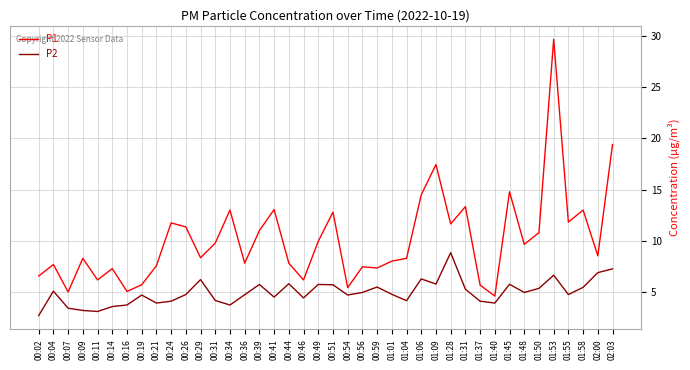

Is this an area chart (filled region under the line)?

No